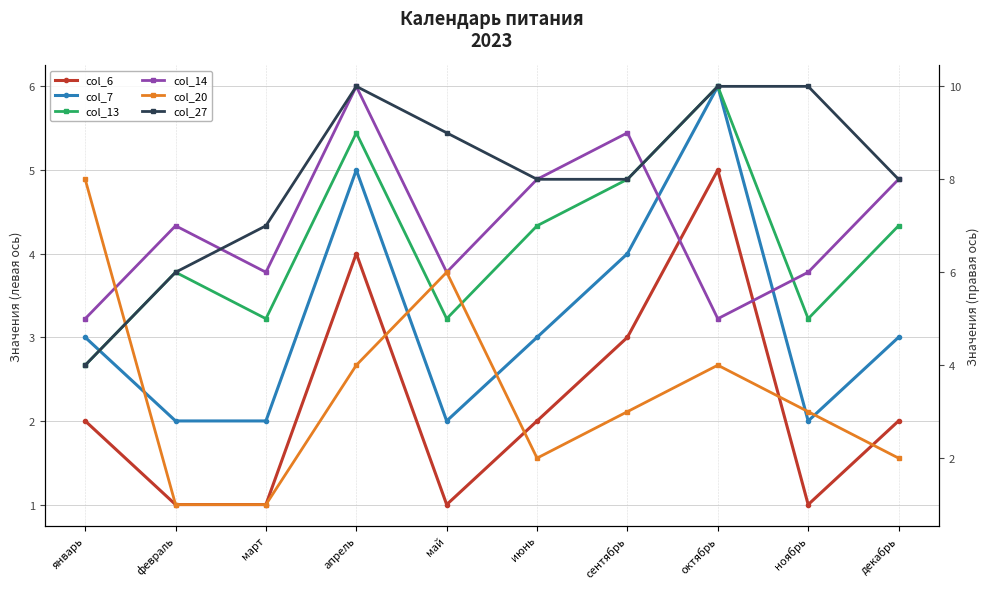

What are all the series names shown in the legend?

col_6, col_7, col_13, col_14, col_20, col_27